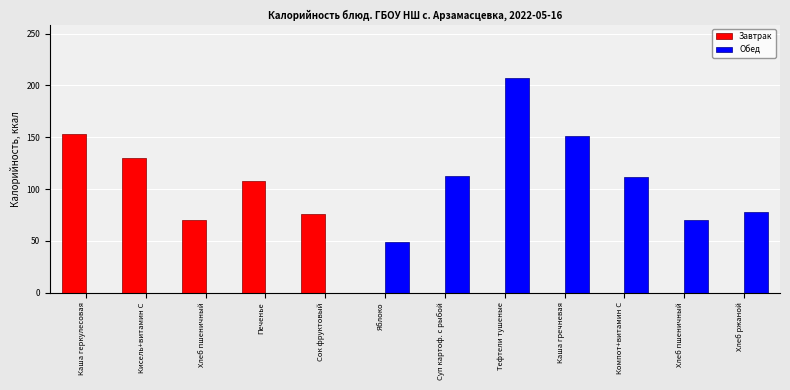

Reading left to right, transcribe all the data shown in this chart.

Завтрак: Каша геркулесовая=153	Кисель+витамин С=130	Хлеб пшеничный=70	Печенье=108	Сок фруктовый=76	Яблоко=0	Суп картоф. с рыбой=0	Тефтели тушеные=0	Каша гречневая=0	Компот+витамин С=0	Хлеб пшеничный=0	Хлеб ржаной=0
Обед: Каша геркулесовая=0	Кисель+витамин С=0	Хлеб пшеничный=0	Печенье=0	Сок фруктовый=0	Яблоко=49	Суп картоф. с рыбой=113	Тефтели тушеные=207	Каша гречневая=151	Компот+витамин С=112	Хлеб пшеничный=70	Хлеб ржаной=78